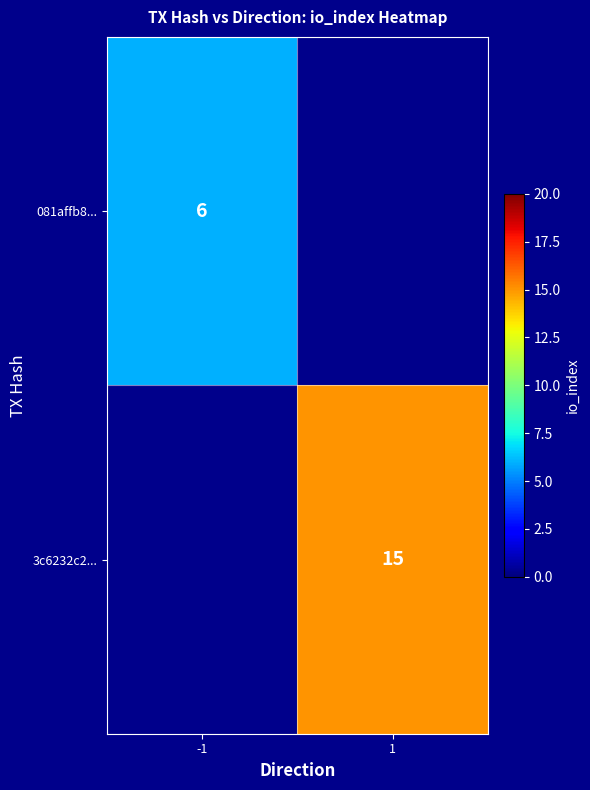

Is it true that 3c6232c2... equals 21 at 1?

False